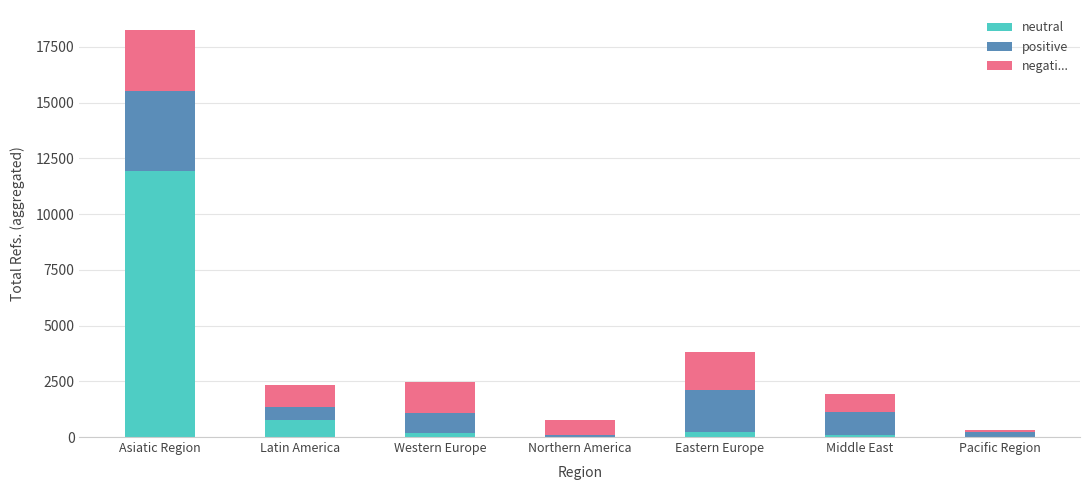

Where is neutral nearest to the value 5974?

Latin America